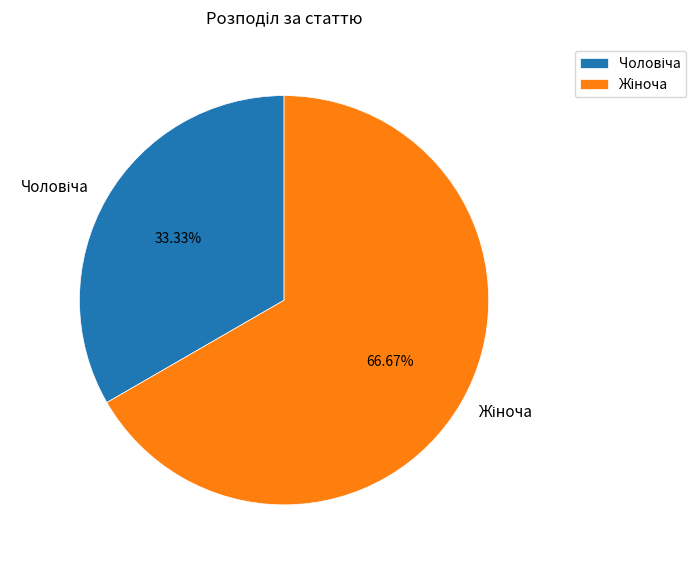

Does any single category account for the majority?

Yes